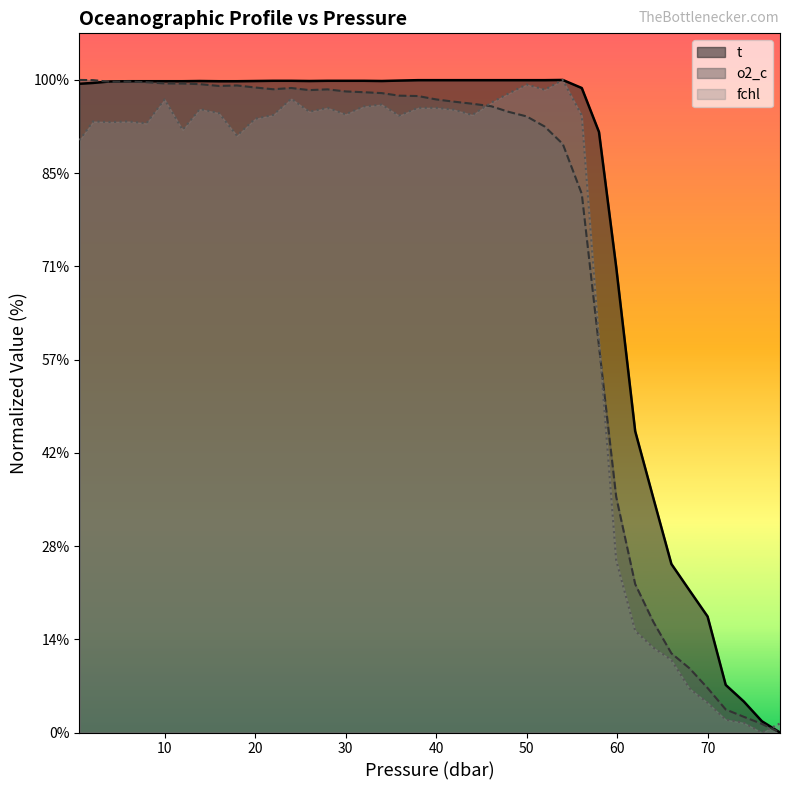

Reading left to right, transcribe all the data shown in this chart.

t: 13.9	13.9	14.0	14.0	14.0	14.0	14.0	14.0	14.0	14.0	14.0	14.0	14.0	14.0	14.0	14.0	14.0	14.0	14.0	14.0	14.0	14.0	14.0	14.0	14.0	14.0	14.0	14.0	13.8	12.9	10.0	6.5	5.0	3.6	3.0	2.5	1.0	0.7	0.2	0.0
o2_c: 14.0	14.0	14.0	14.0	14.0	13.9	13.9	13.9	13.9	13.9	13.8	13.8	13.8	13.8	13.8	13.8	13.7	13.7	13.7	13.7	13.6	13.5	13.5	13.4	13.3	13.2	13.0	12.6	11.6	8.3	5.1	3.2	2.4	1.7	1.4	1.0	0.5	0.3	0.2	0.0
fchl: 12.7	13.1	13.1	13.1	13.1	13.6	12.9	13.4	13.3	12.8	13.2	13.2	13.6	13.3	13.4	13.3	13.4	13.5	13.2	13.4	13.4	13.4	13.2	13.5	13.7	13.9	13.8	14.0	13.2	8.4	3.7	2.2	1.8	1.6	0.9	0.6	0.3	0.2	0.0	0.2